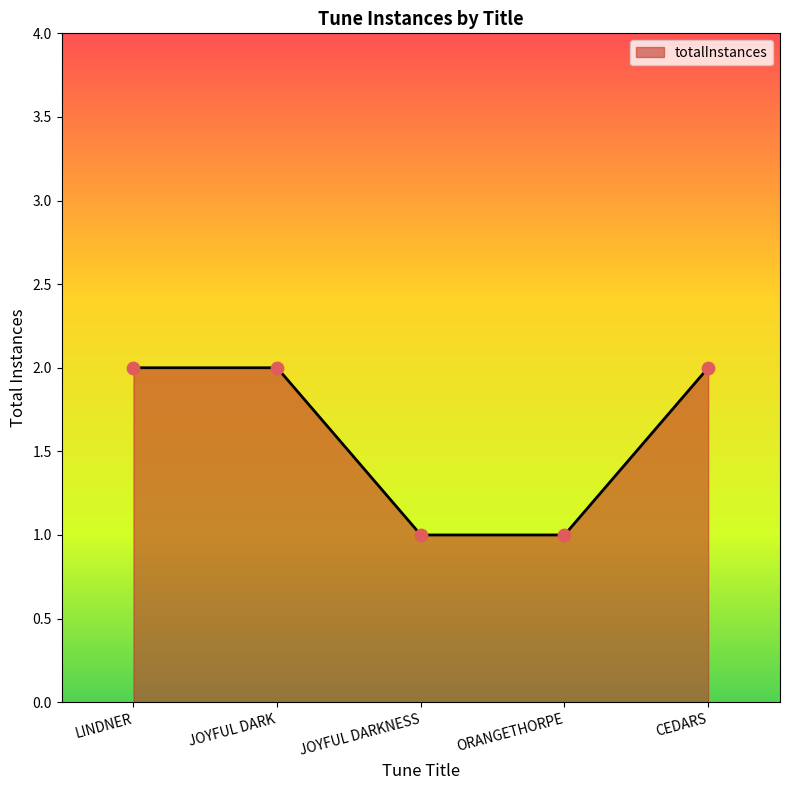

Between CEDARS and JOYFUL DARKNESS, which is larger?

CEDARS